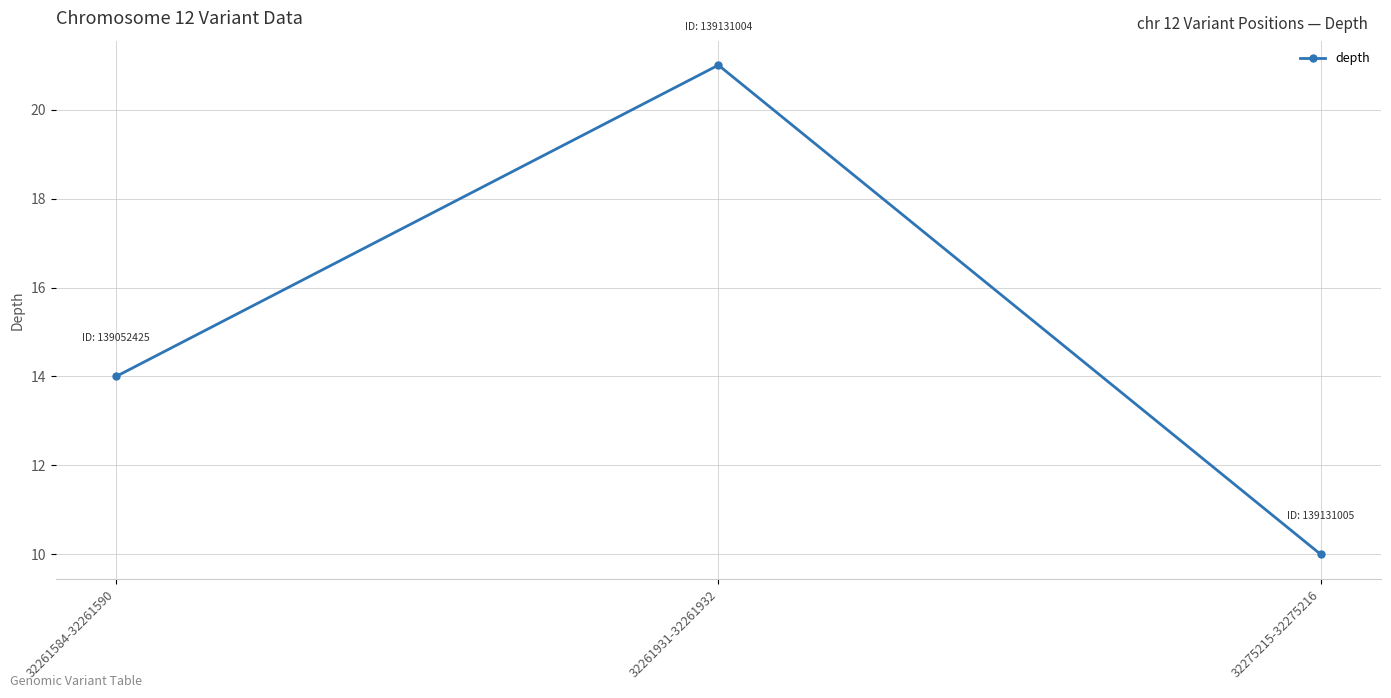

What is the sum of all values?

45